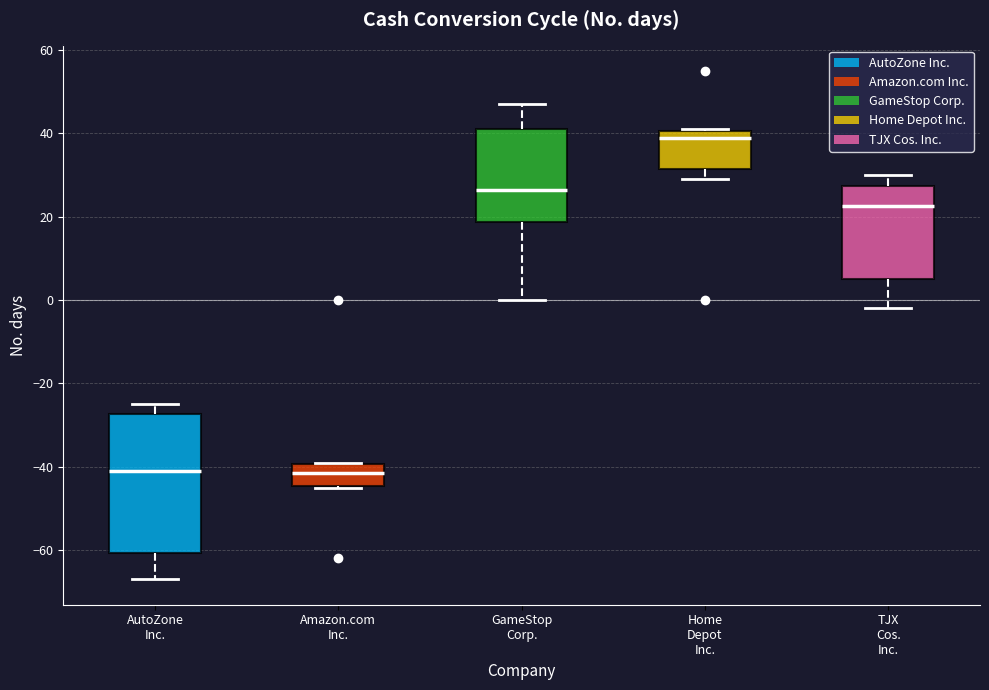

Reading left to right, read every box against the y-axis: the position of its median line, the range the box covers, and the ends of its whiskers. The values are not printed on the chart, so give them approximately, as read against the axis.

AutoZone Inc.: median -40, box -60 to -28, whiskers -66 to -24
Amazon.com Inc.: median -42, box -44 to -40, whiskers -44 to -38
GameStop Corp.: median 26, box 18 to 42, whiskers 0 to 48
Home Depot Inc.: median 40 (just below the box's upper edge), box 32 to 40, whiskers 30 to 42
TJX Cos. Inc.: median 22, box 6 to 28, whiskers -2 to 30